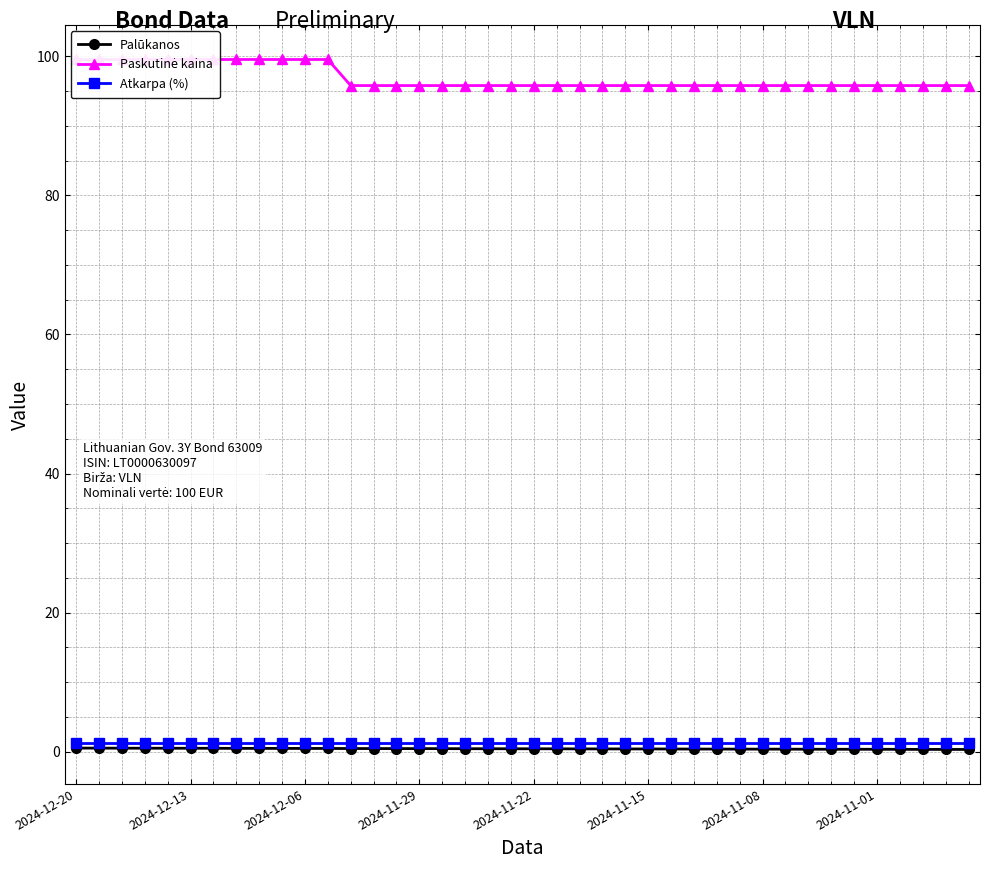

What is the total value across all series at 2024-11-01?

97.4